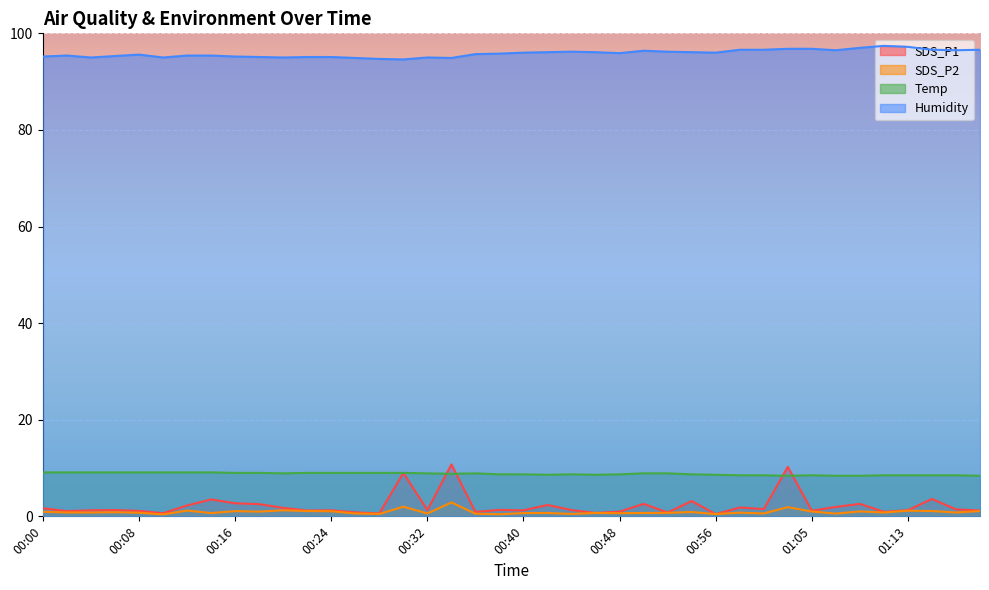

Reading left to right, list all the values displayed in this chart.

SDS_P1: 00:00=1.7	00:02=1.1	00:04=1.2	00:06=1.3	00:08=1.1	00:10=0.7	00:12=2.2	00:14=3.5	00:16=2.7	00:18=2.5	00:20=1.8	00:22=1.2	00:24=1.2	00:26=0.8	00:28=0.6	00:30=9.0	00:32=1.3	00:34=10.8	00:36=0.9	00:38=1.3	00:40=1.2	00:42=2.4	00:44=1.3	00:46=0.7	00:48=1.0	00:50=2.6	00:52=0.8	00:54=3.2	00:56=0.5	00:59=1.8	01:01=1.5	01:03=10.2	01:05=1.2	01:07=1.9	01:09=2.6	01:11=0.9	01:13=1.3	01:15=3.6	01:17=1.4	01:19=1.2
SDS_P2: 00:00=0.9	00:02=0.8	00:04=0.8	00:06=0.8	00:08=0.8	00:10=0.4	00:12=1.2	00:14=0.7	00:16=1.1	00:18=1.0	00:20=1.2	00:22=1.1	00:24=1.1	00:26=0.6	00:28=0.5	00:30=2.0	00:32=0.6	00:34=2.9	00:36=0.6	00:38=0.4	00:40=0.7	00:42=0.7	00:44=0.5	00:46=0.7	00:48=0.7	00:50=0.7	00:52=0.7	00:54=0.9	00:56=0.5	00:59=0.8	01:01=0.6	01:03=1.9	01:05=1.0	01:07=0.6	01:09=1.0	01:11=0.8	01:13=1.2	01:15=1.1	01:17=0.8	01:19=1.1
Temp: 00:00=9.1	00:02=9.1	00:04=9.1	00:06=9.1	00:08=9.1	00:10=9.1	00:12=9.1	00:14=9.1	00:16=9.0	00:18=9.0	00:20=8.9	00:22=9.0	00:24=9.0	00:26=9.0	00:28=9.0	00:30=9.0	00:32=8.9	00:34=8.8	00:36=8.9	00:38=8.7	00:40=8.7	00:42=8.6	00:44=8.7	00:46=8.6	00:48=8.7	00:50=8.9	00:52=8.9	00:54=8.7	00:56=8.6	00:59=8.5	01:01=8.5	01:03=8.4	01:05=8.5	01:07=8.4	01:09=8.4	01:11=8.5	01:13=8.5	01:15=8.5	01:17=8.5	01:19=8.4
Humidity: 00:00=95.2	00:02=95.4	00:04=95.0	00:06=95.3	00:08=95.6	00:10=95.0	00:12=95.4	00:14=95.4	00:16=95.2	00:18=95.1	00:20=95.0	00:22=95.1	00:24=95.1	00:26=94.9	00:28=94.7	00:30=94.6	00:32=95.0	00:34=94.9	00:36=95.7	00:38=95.8	00:40=96.0	00:42=96.1	00:44=96.2	00:46=96.1	00:48=95.9	00:50=96.4	00:52=96.2	00:54=96.1	00:56=96.0	00:59=96.6	01:01=96.6	01:03=96.8	01:05=96.8	01:07=96.5	01:09=97.0	01:11=97.4	01:13=97.2	01:15=96.6	01:17=96.5	01:19=96.6